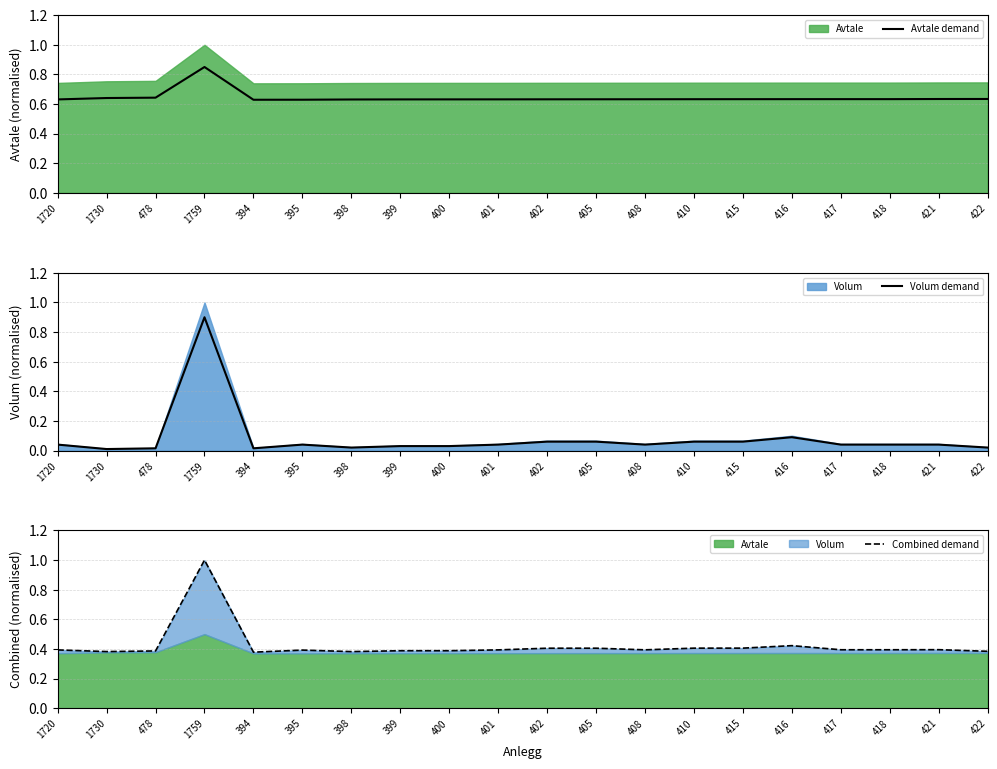

How many interior local valleys does the Avtale demand series have?

1